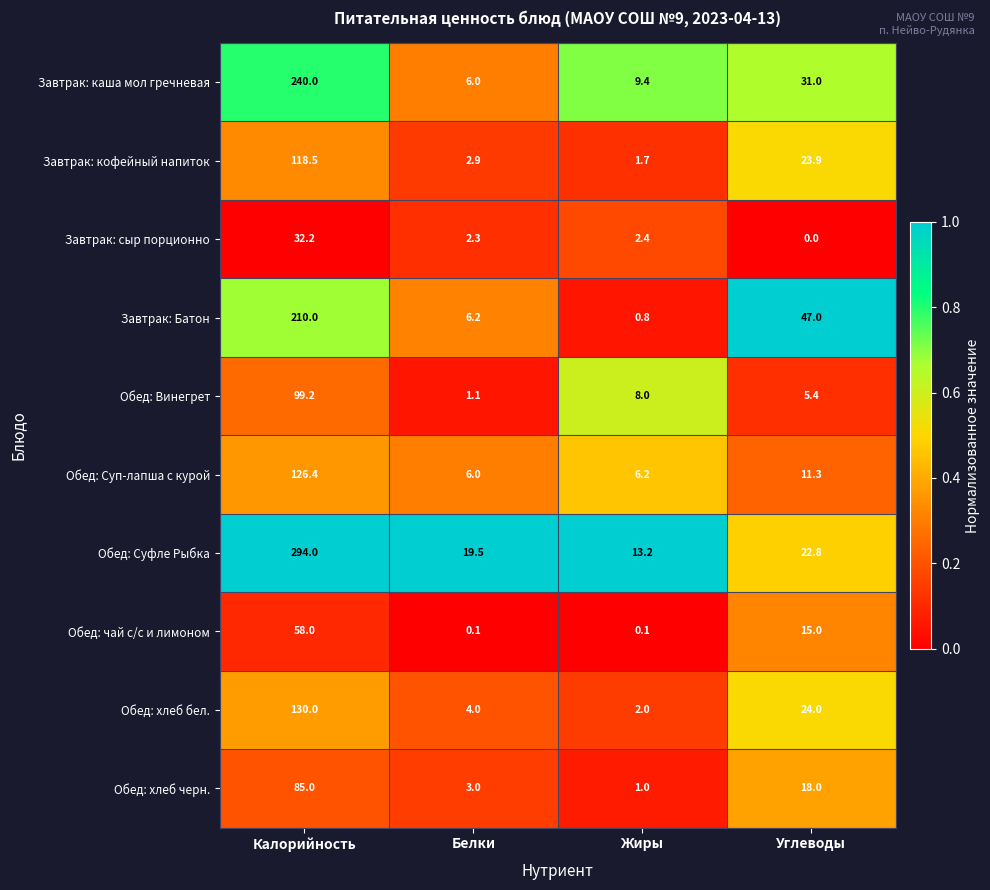

What is the difference between the maximum and minimum values in the Обед: Винегрет series?

98.1